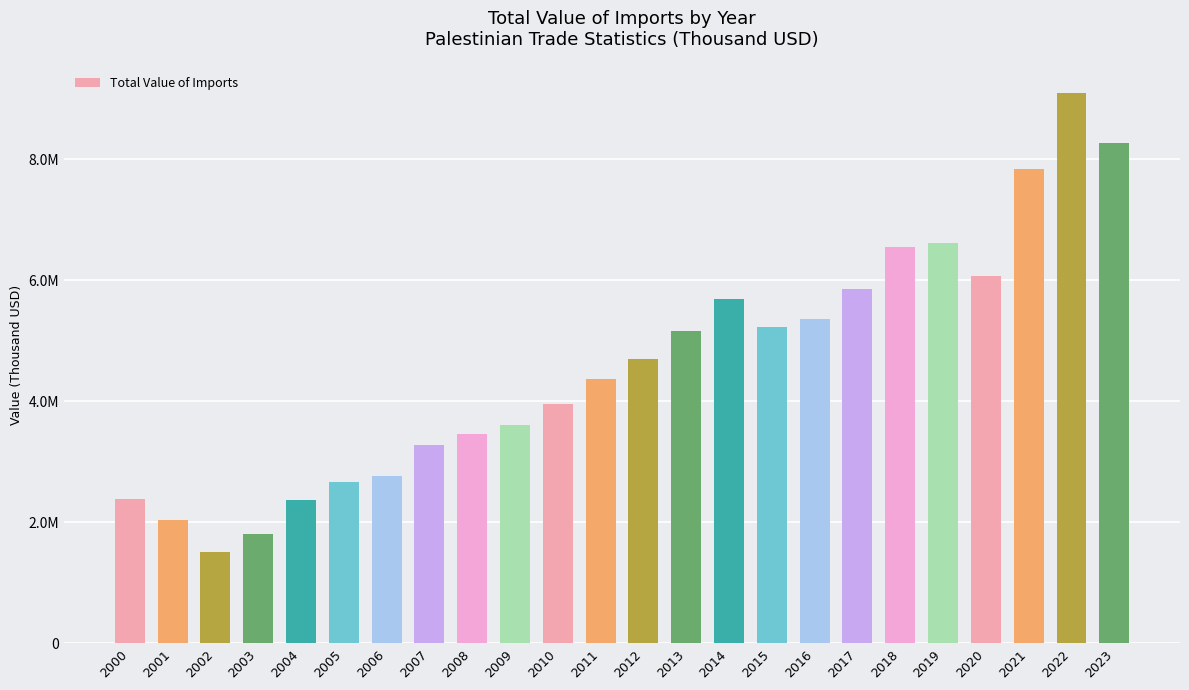

Reading right to left, list all the values displayed in this chart.

8270535.3	9088633.9	7829705.0	6063435.2	6613454.1	6539589.5	5853849.9	5363768.0	5225466.7	5683199.3	5163897.5	4697355.9	4373646.8	3958512.0	3600785.0	3466168.0	3284035.0	2758726.0	2667592.0	2373248.0	1800268.0	1515608.0	2033647.0	2382807.0